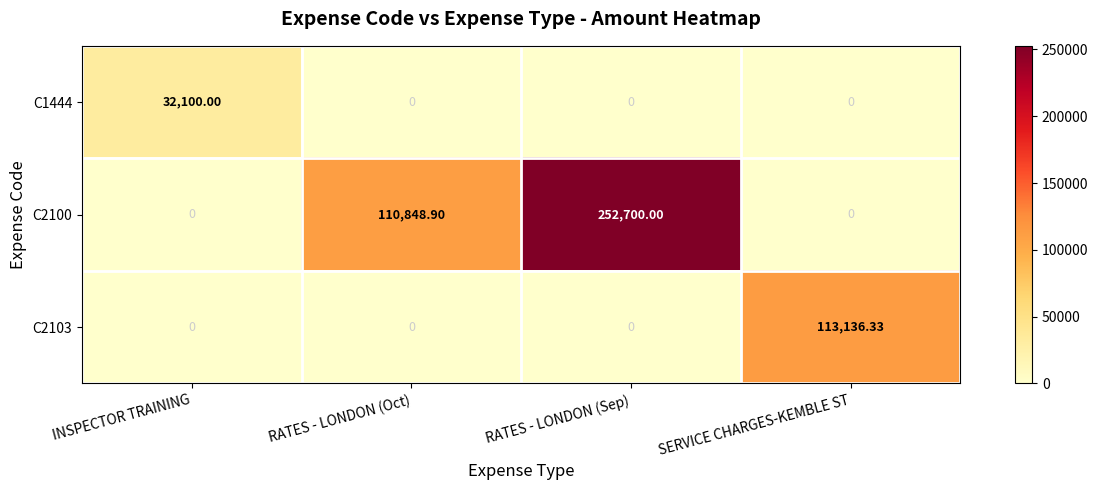

How many series are shown in this chart?

3